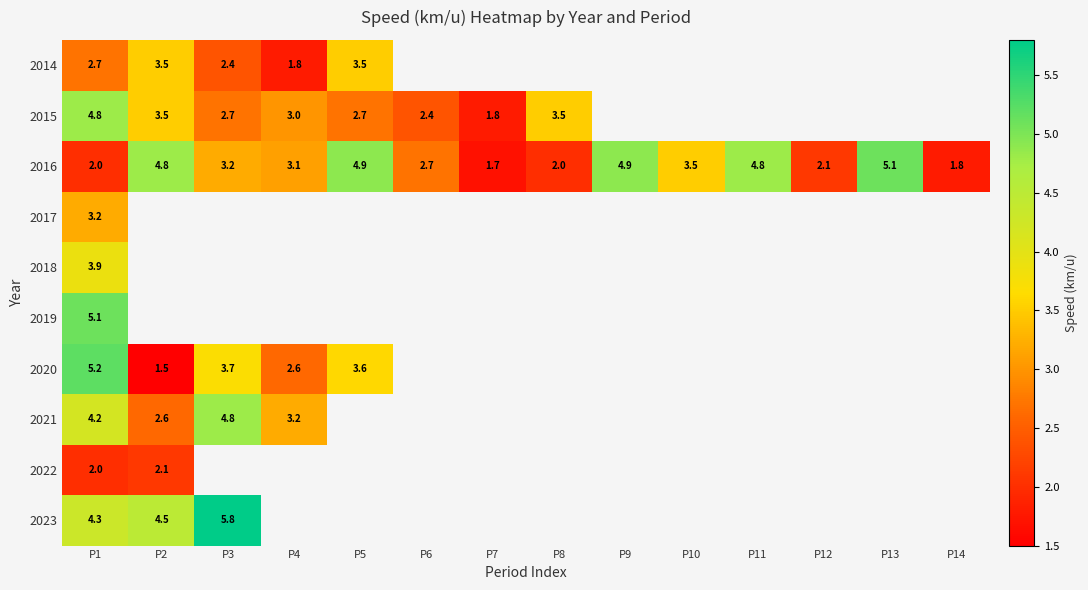

True or false: 2016 has a value of 5.1 at P13.

True